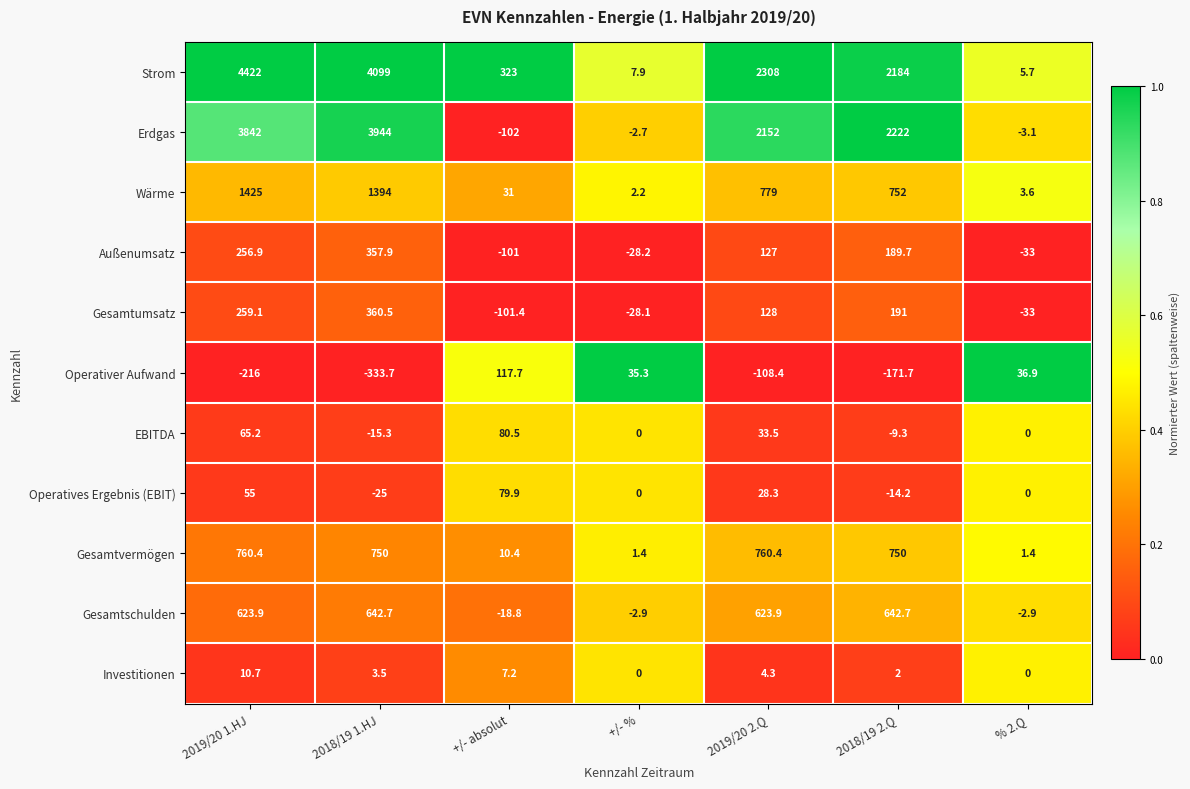

The Erdgas series shows 3842.0 at 2019/20 1.HJ. True or false?

True